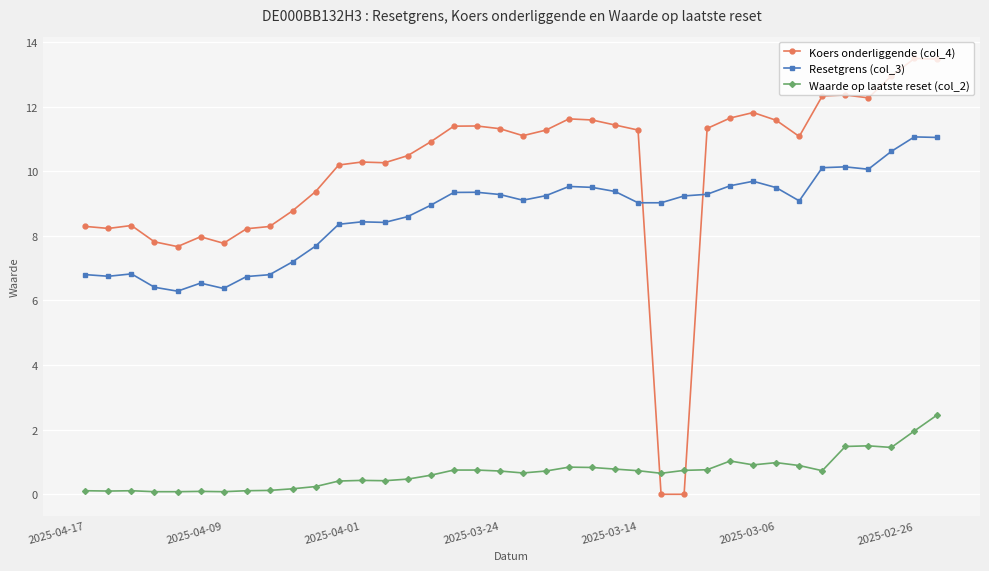

What is the highest value of the Koers onderliggende (col_4) series?

13.5